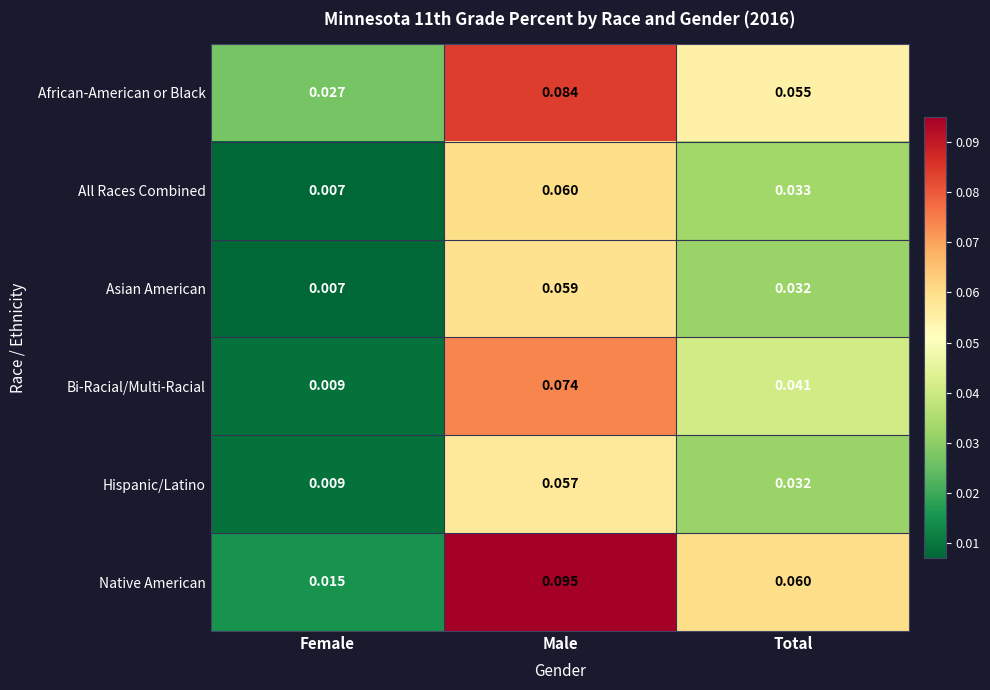

Which series has the largest total across all categories?

Native American